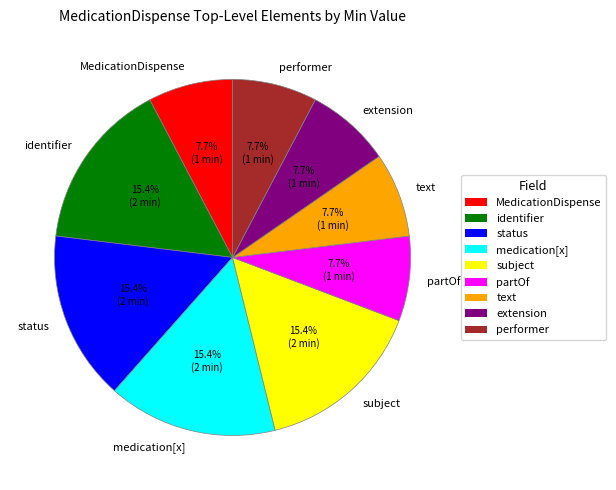

Does partOf represent more than half of the total?

No